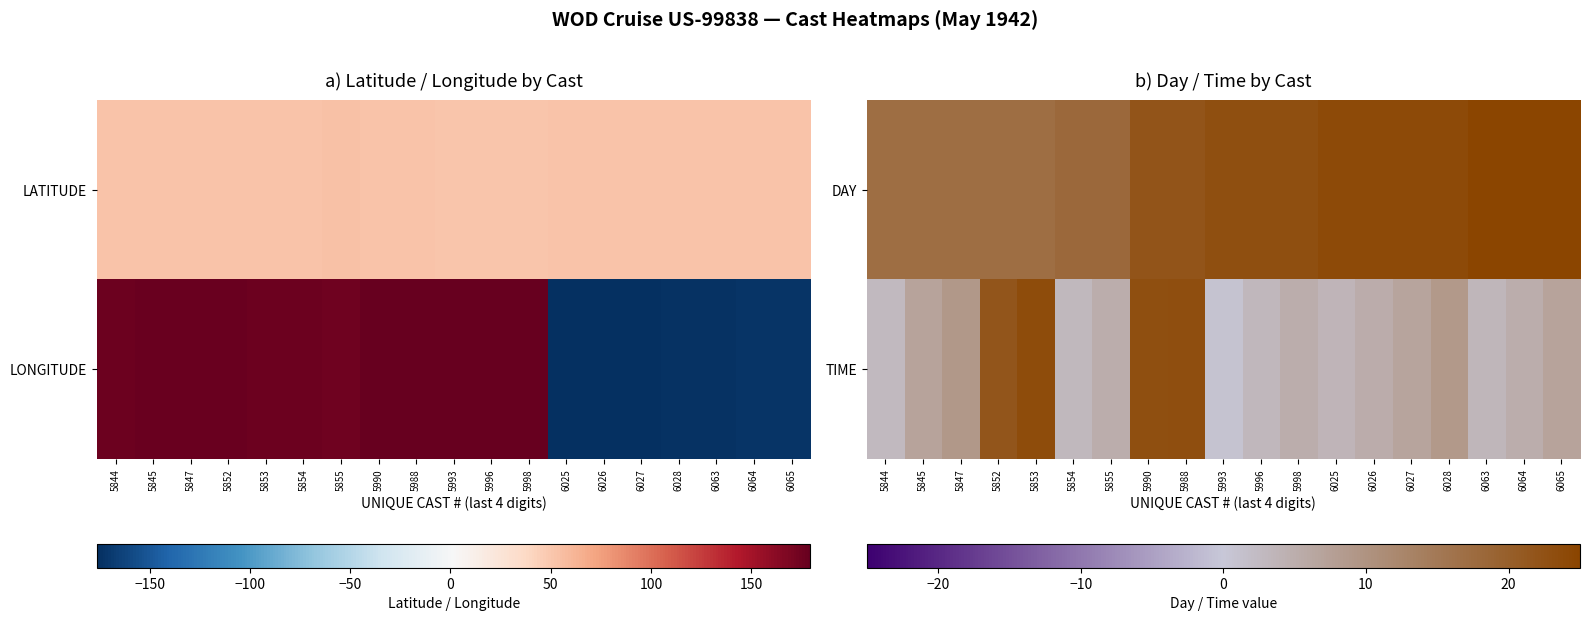

List the series in order of their overall mean, lowest first.

TIME, DAY